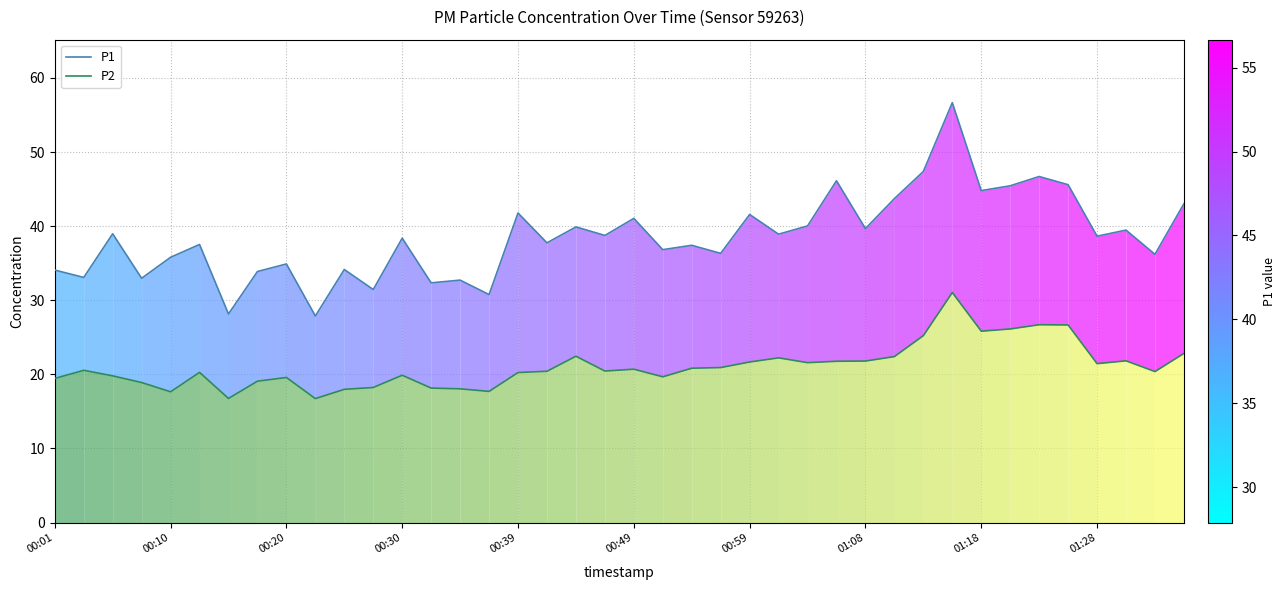

True or false: P1 and P2 intersect in this chart.

False